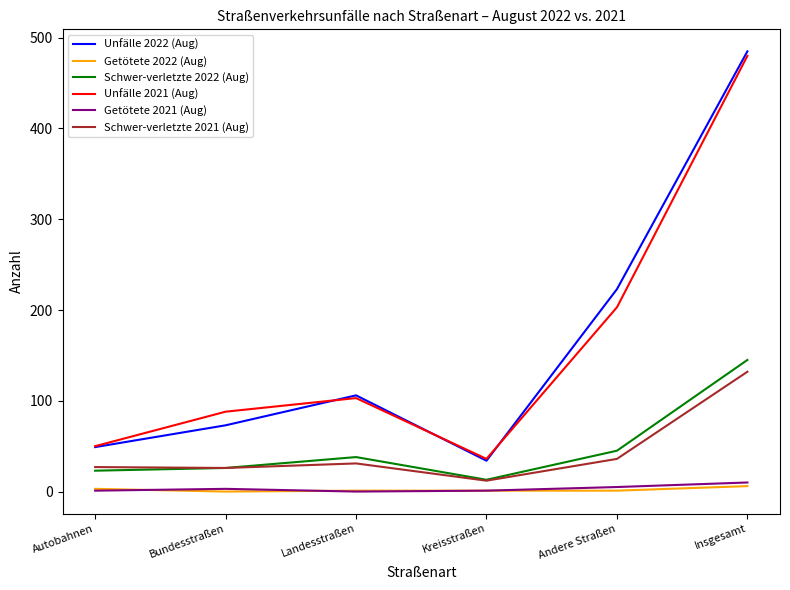

Read the Schwer-verletzte 2021 (Aug) value at Andere Straßen.

36